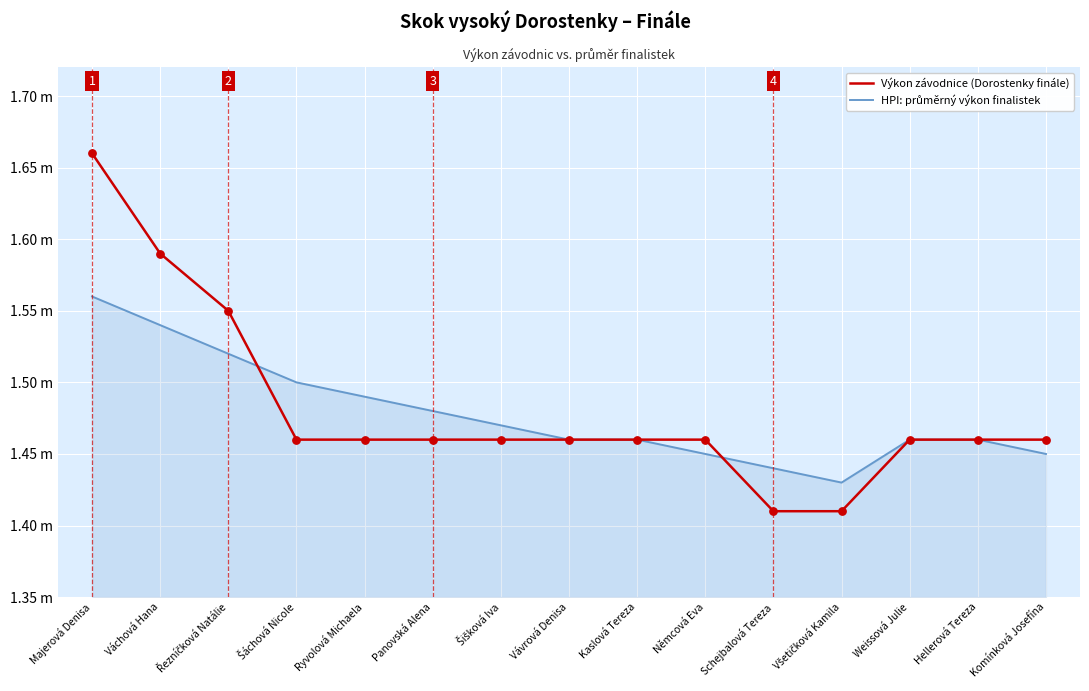

Does the chart have visible grid lines?

Yes